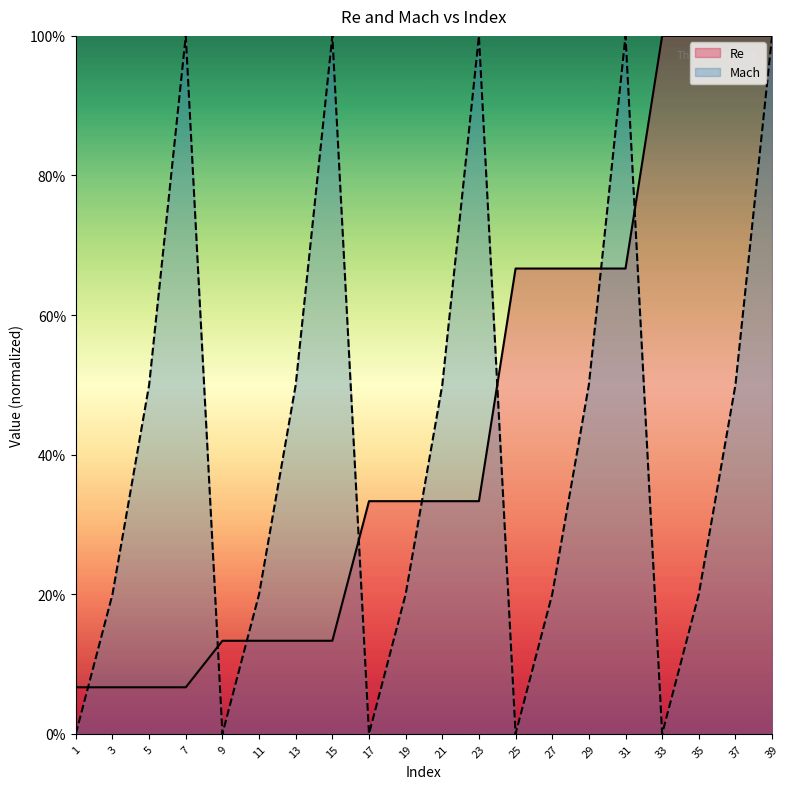

The value of Mach at 7 is 0.7. True or false?

False